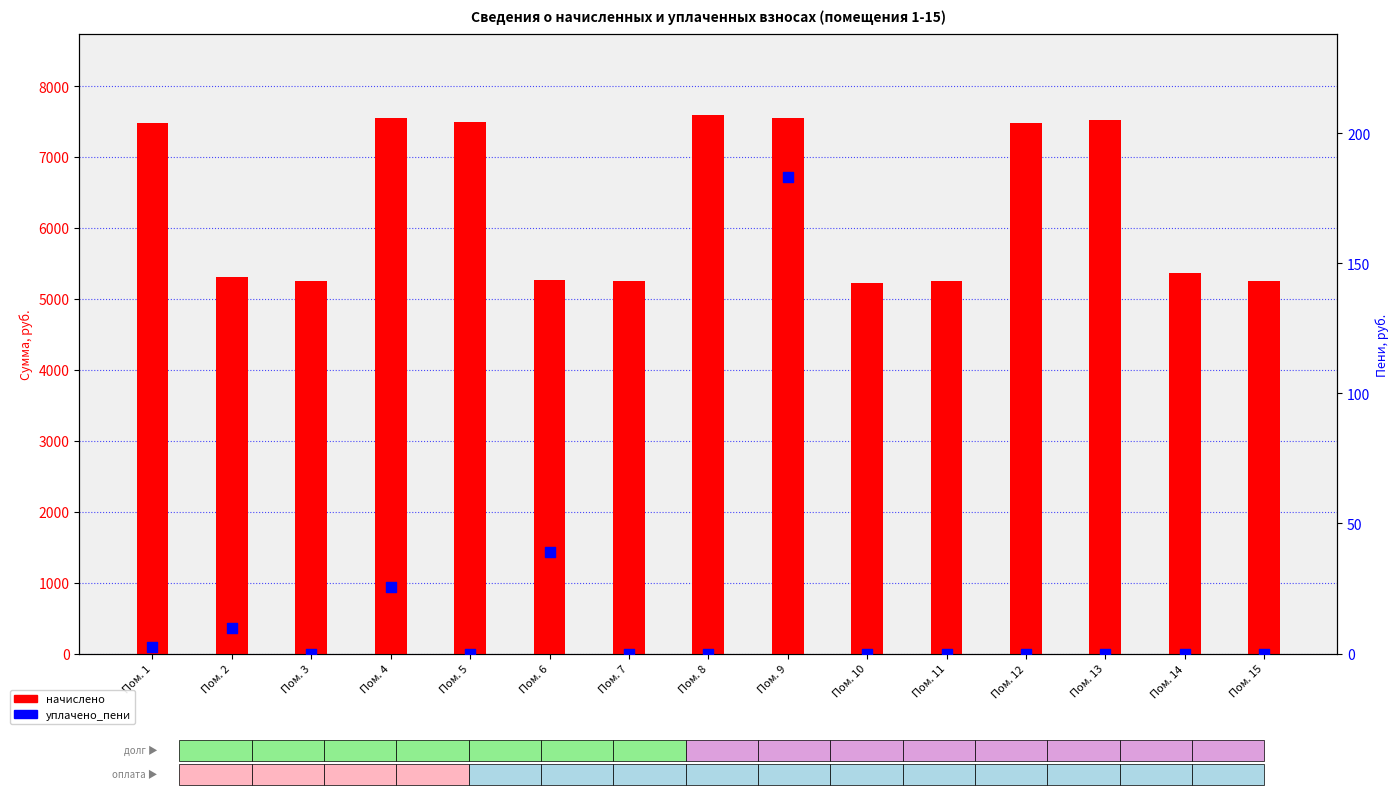

At which category is the sum across all series the highest?

Пом. 9